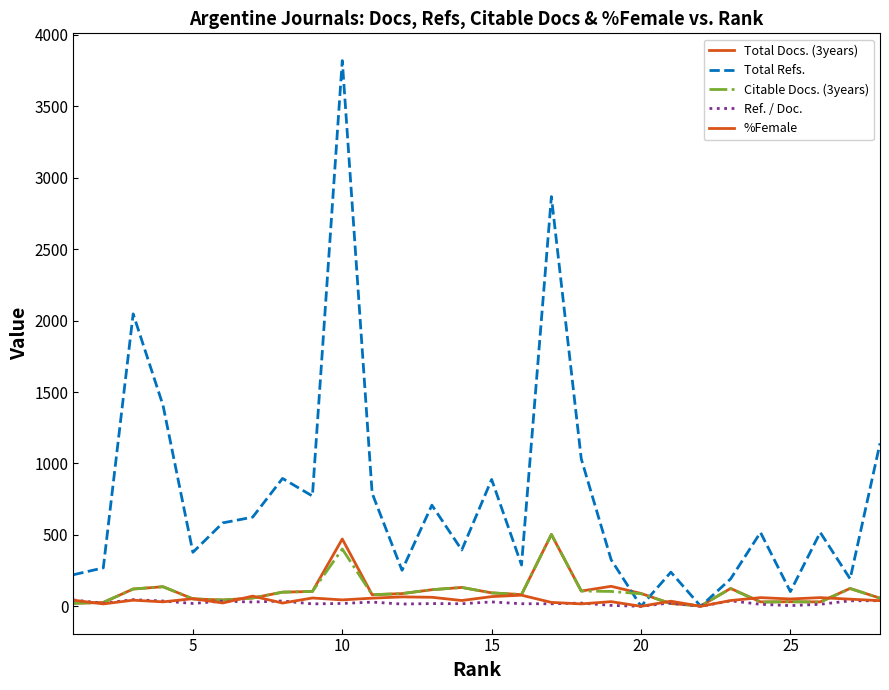

How many lines are shown in the chart?

5